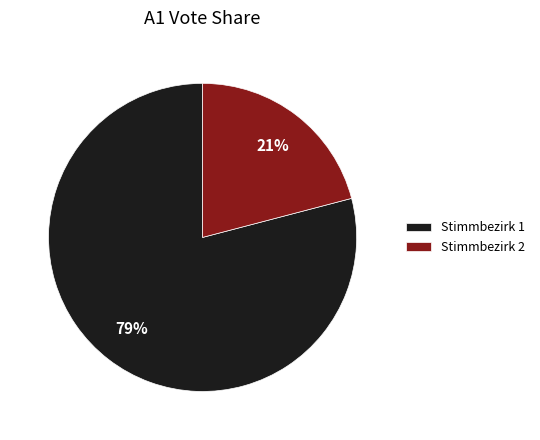

Which slice is the largest?

Stimmbezirk 1